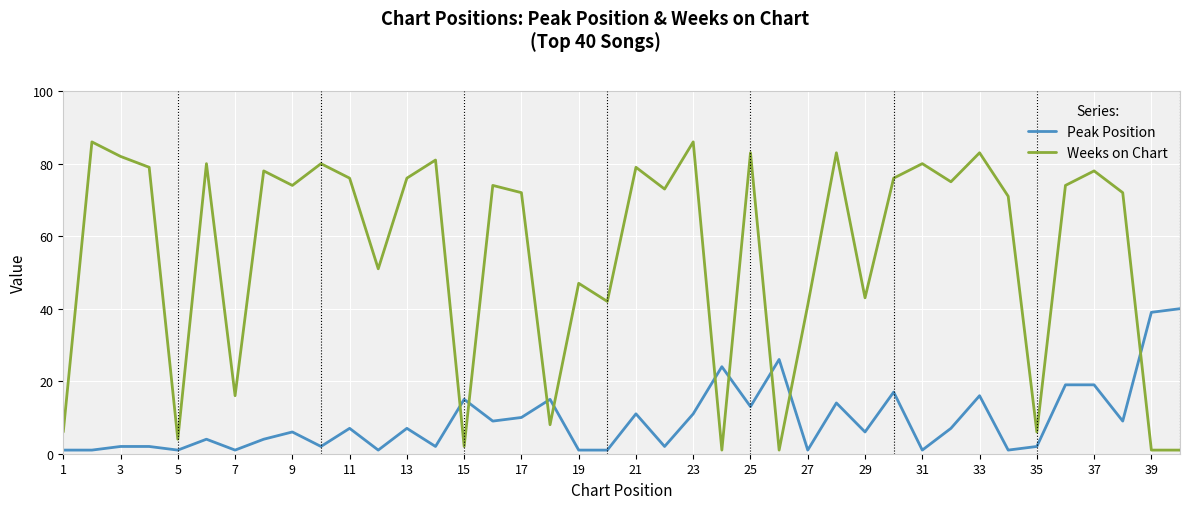

What is the difference between the maximum and minimum values in the Weeks on Chart series?

85